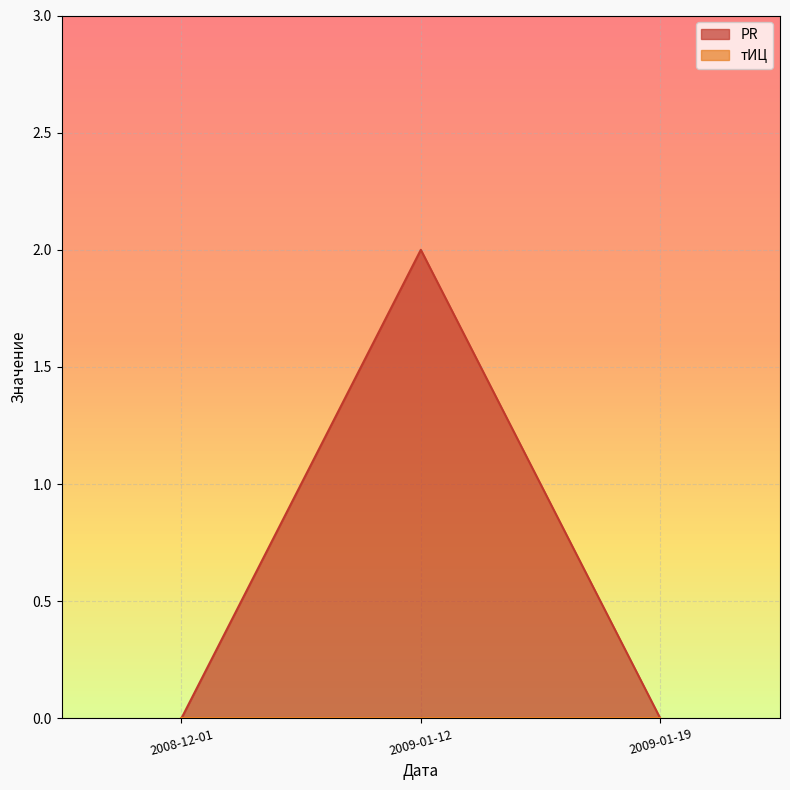

What are all the series names shown in the legend?

PR, тИЦ